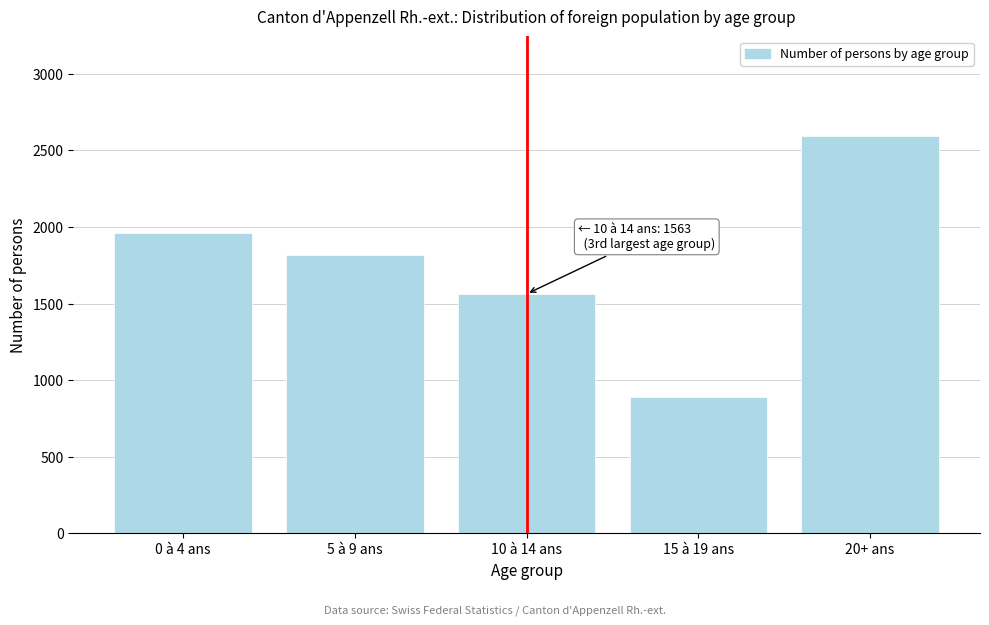

Reading left to right, extract all data points from this chart.

1960	1820	1563	889	2596